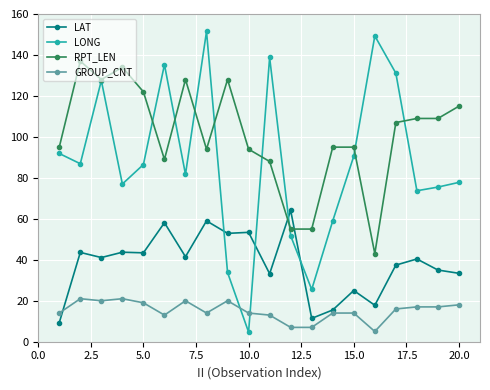

Which series has the largest total across all categories?

RPT_LEN